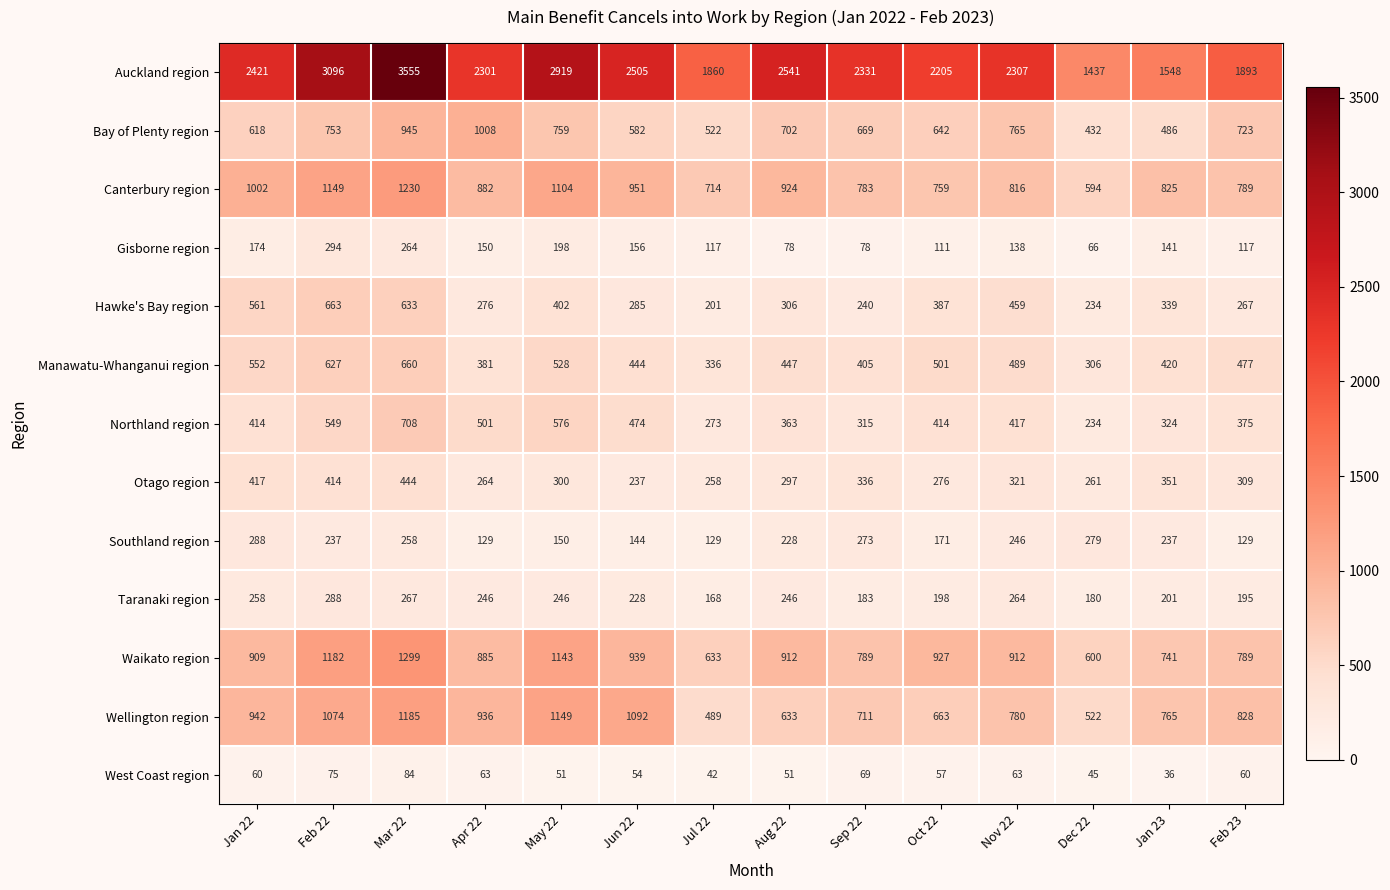

What is the difference between the Gisborne region values at Mar 22 and Feb 22?

30